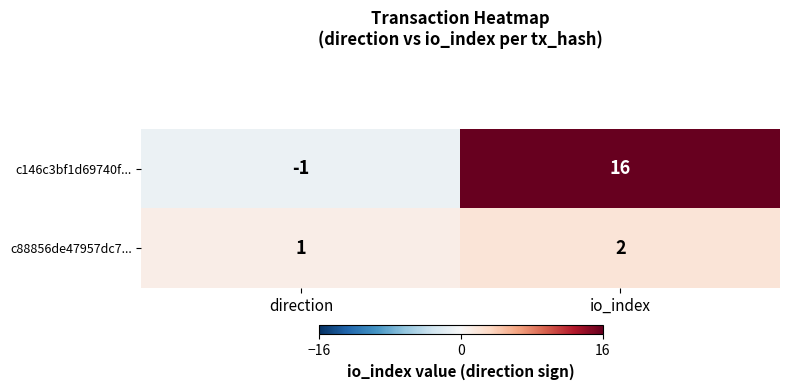

Which series changed the most between direction and io_index?

c146c3bf1d69740f...